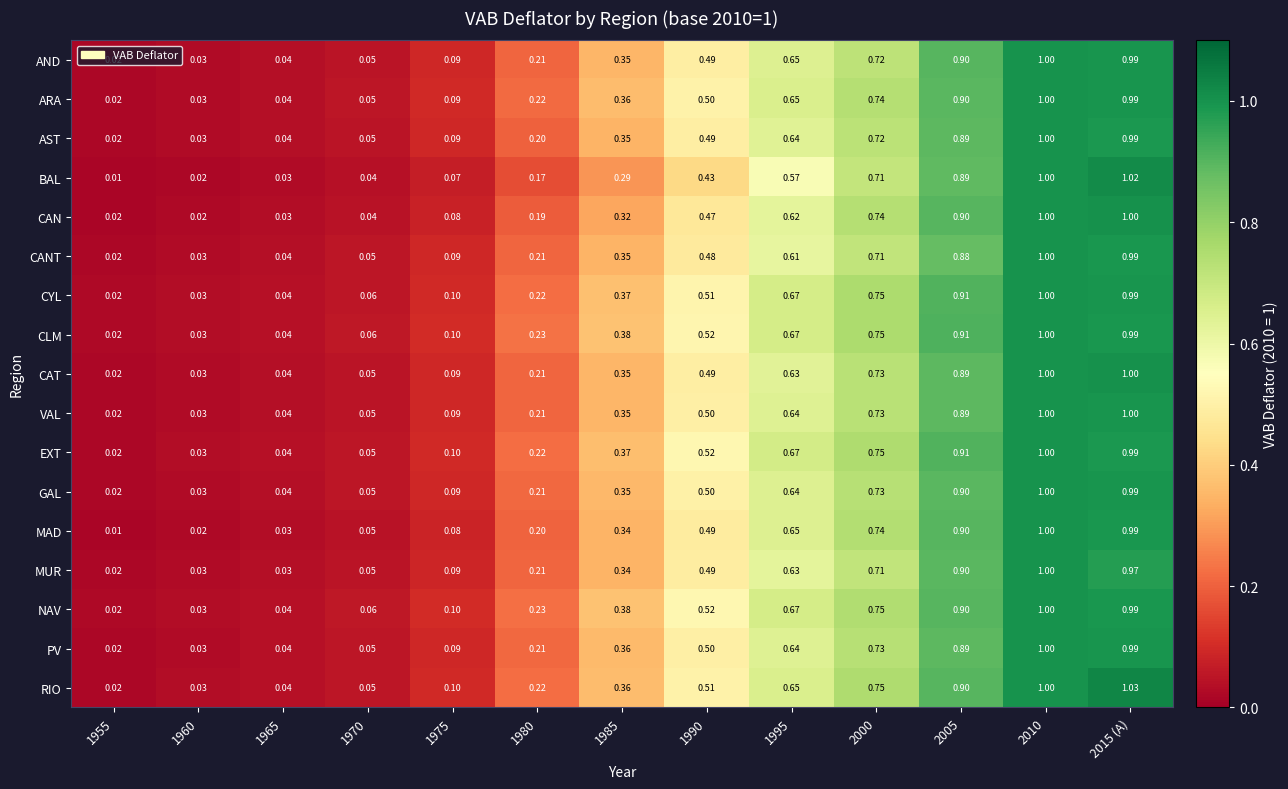

Which series has the largest total across all categories?

CLM